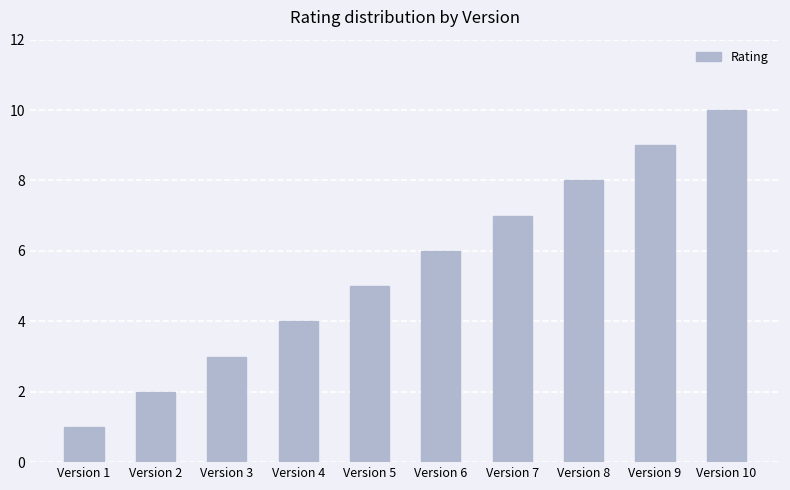

What is the approximate value at Version 8?

8